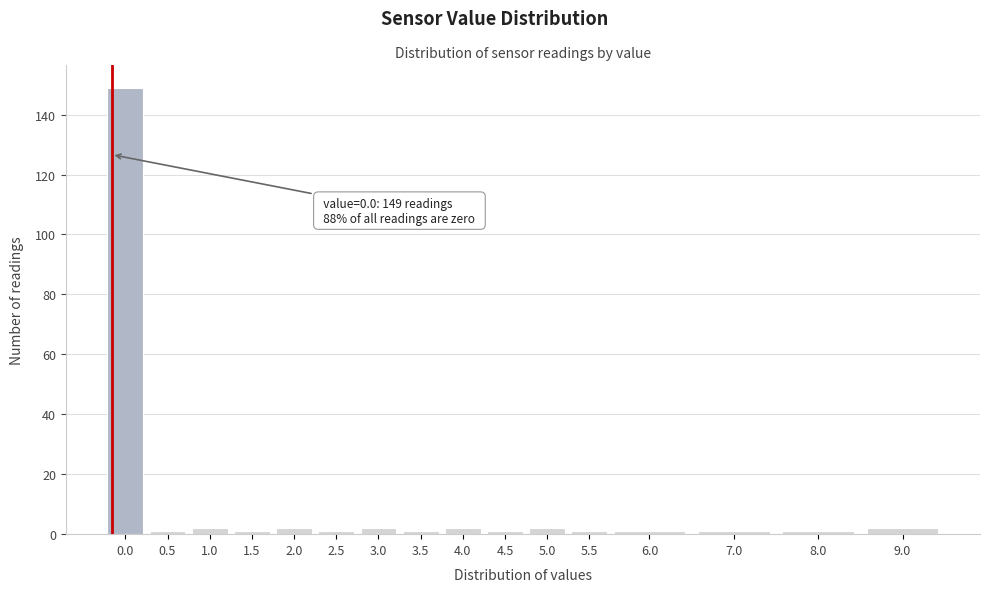

Reading left to right, transcribe all the data shown in this chart.

149	1	2	1	2	1	2	1	2	1	2	1	1	1	1	2